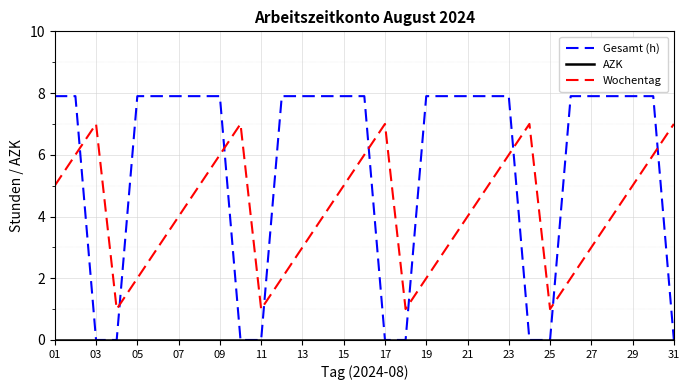

Which series has the widest spread of values?

Gesamt (h)